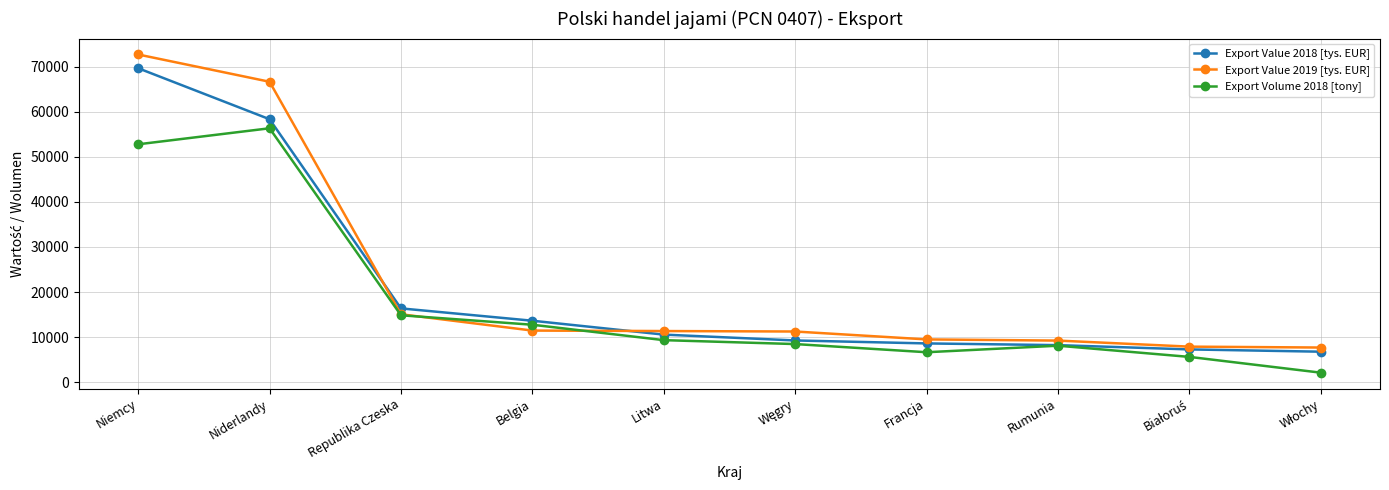

What is the value of the Export Value 2018 [tys. EUR] point at the 9th from the left?

7268.0